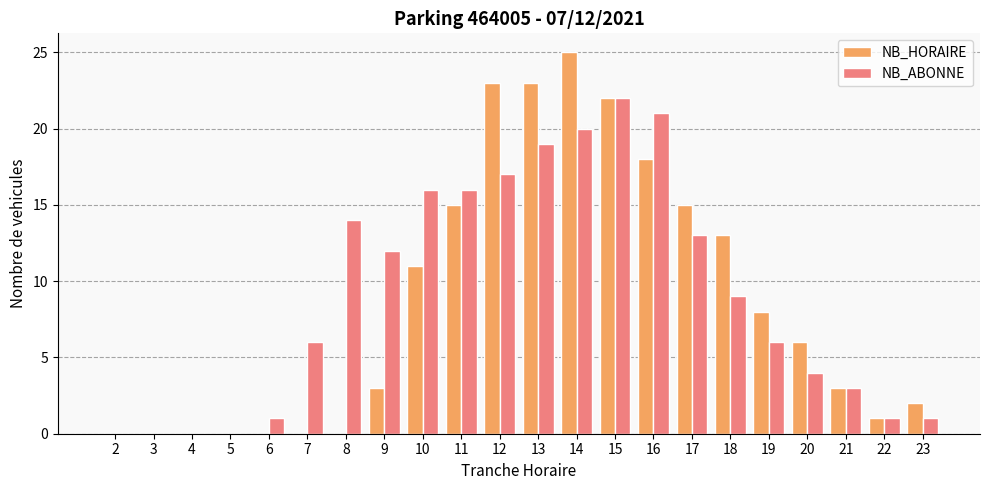

What is the maximum value shown in the chart?

25